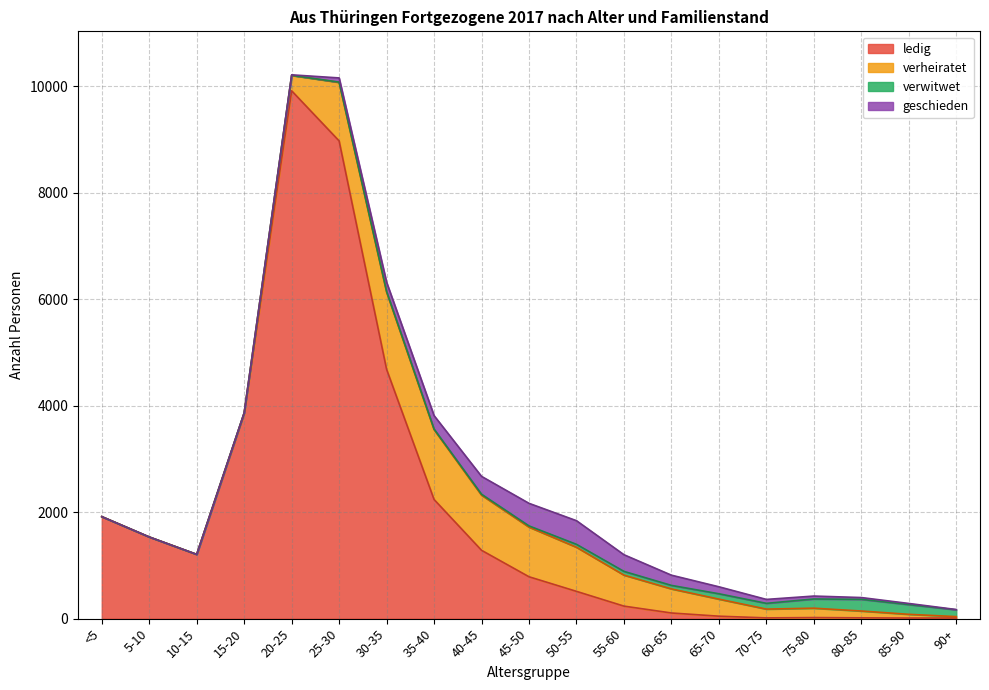

Which has a higher value, 10-15 or 80-85?

10-15